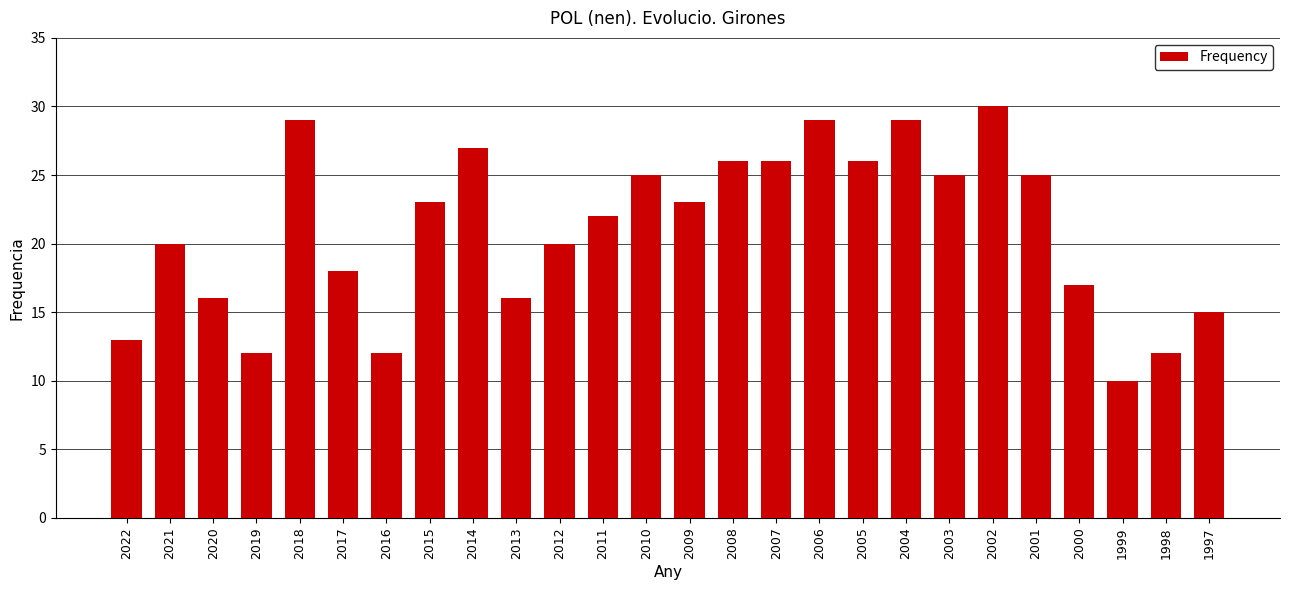

Reading right to left, extract all data points from this chart.

15	12	10	17	25	30	25	29	26	29	26	26	23	25	22	20	16	27	23	12	18	29	12	16	20	13